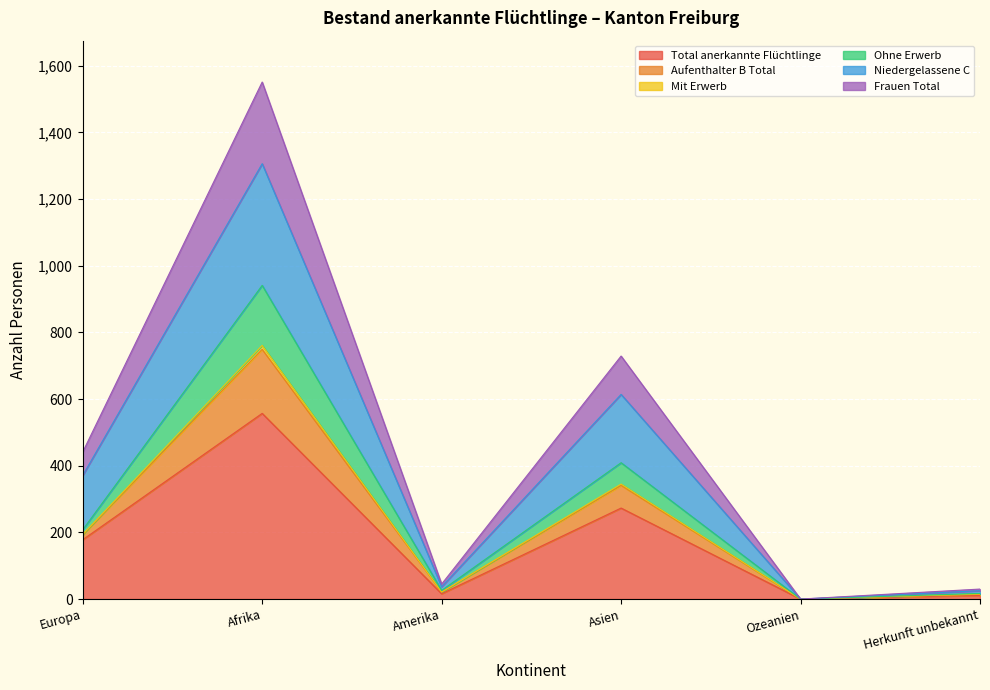

The Total anerkannte Flüchtlinge series shows 178 at Europa. True or false?

True